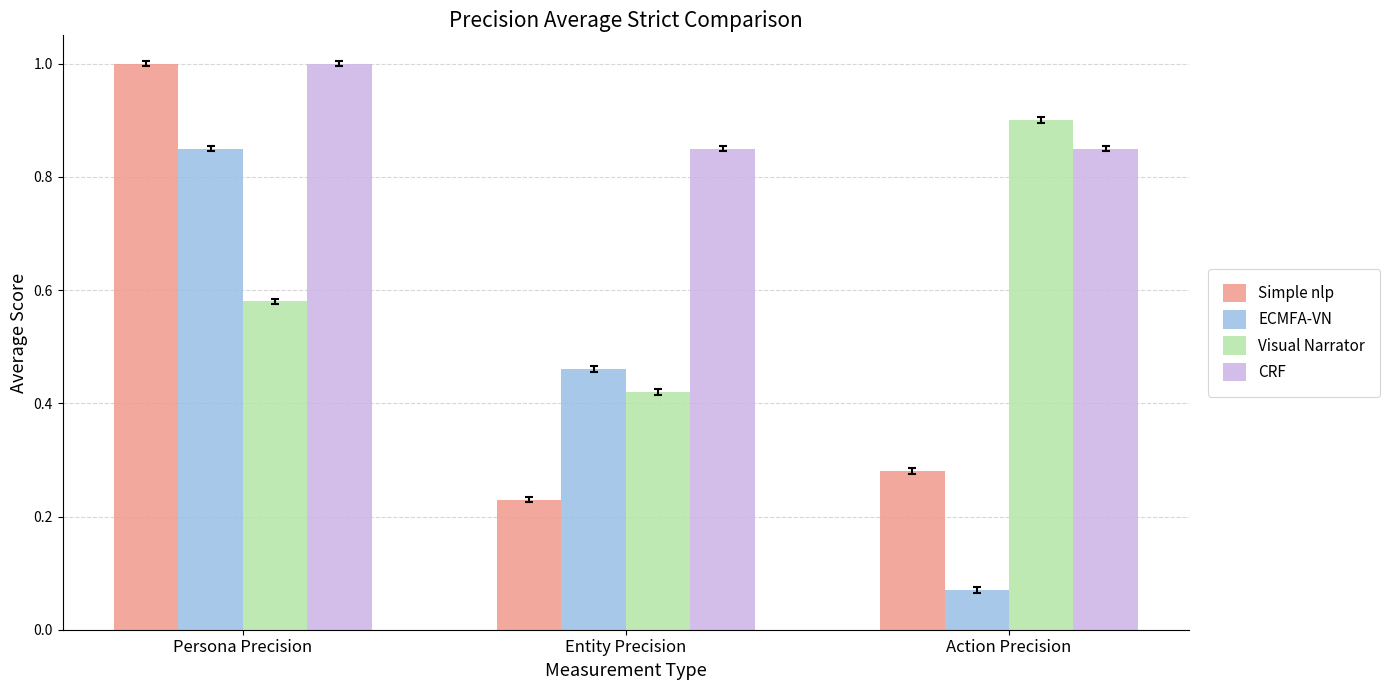

Which series changed the most between Persona Precision and Action Precision?

ECMFA-VN